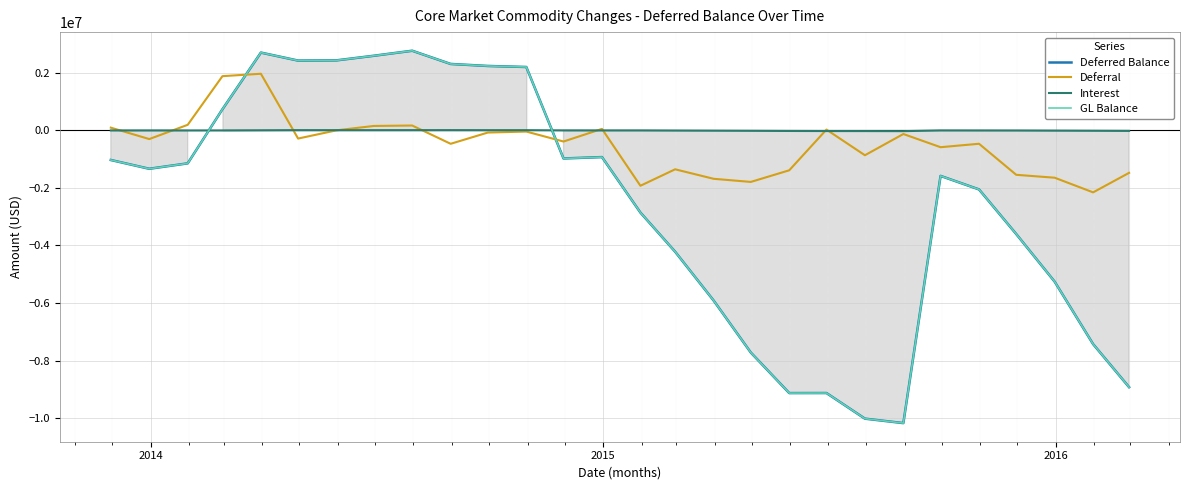

Where is the first local minimum for GL Balance?

2014